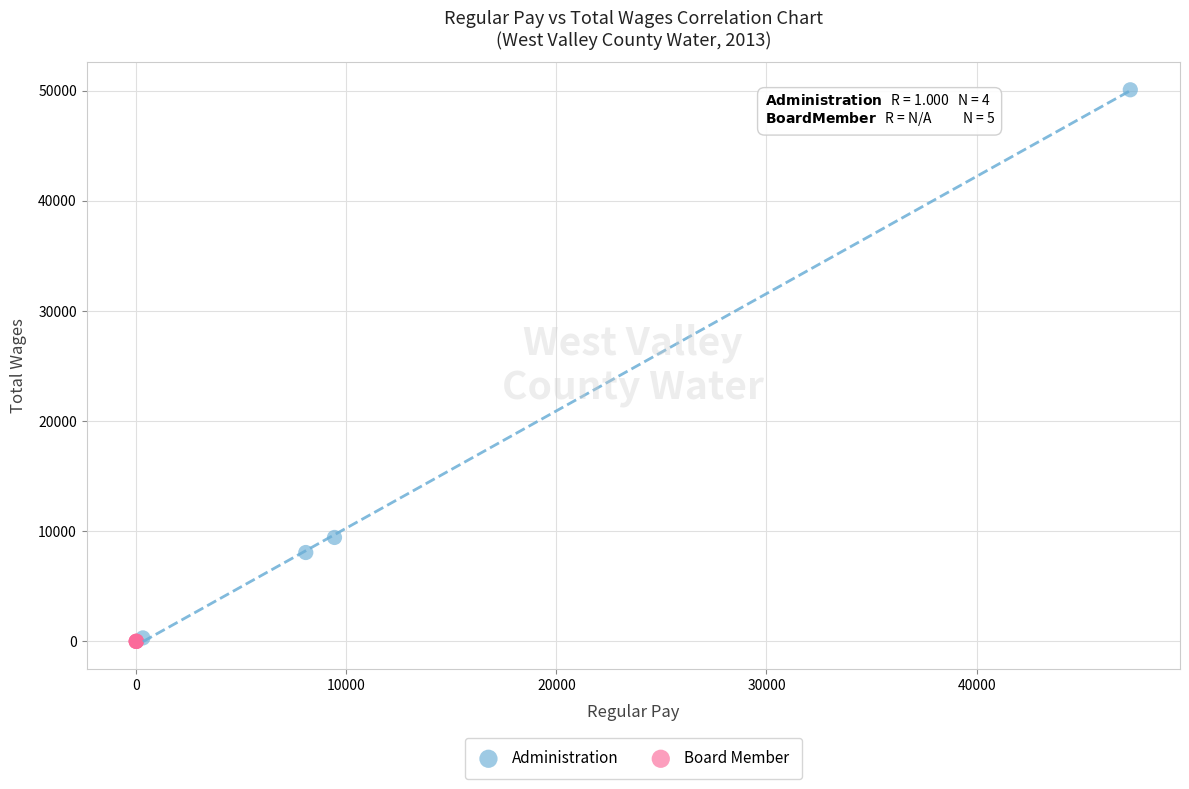

Which series contains the highest Y value?

Administration